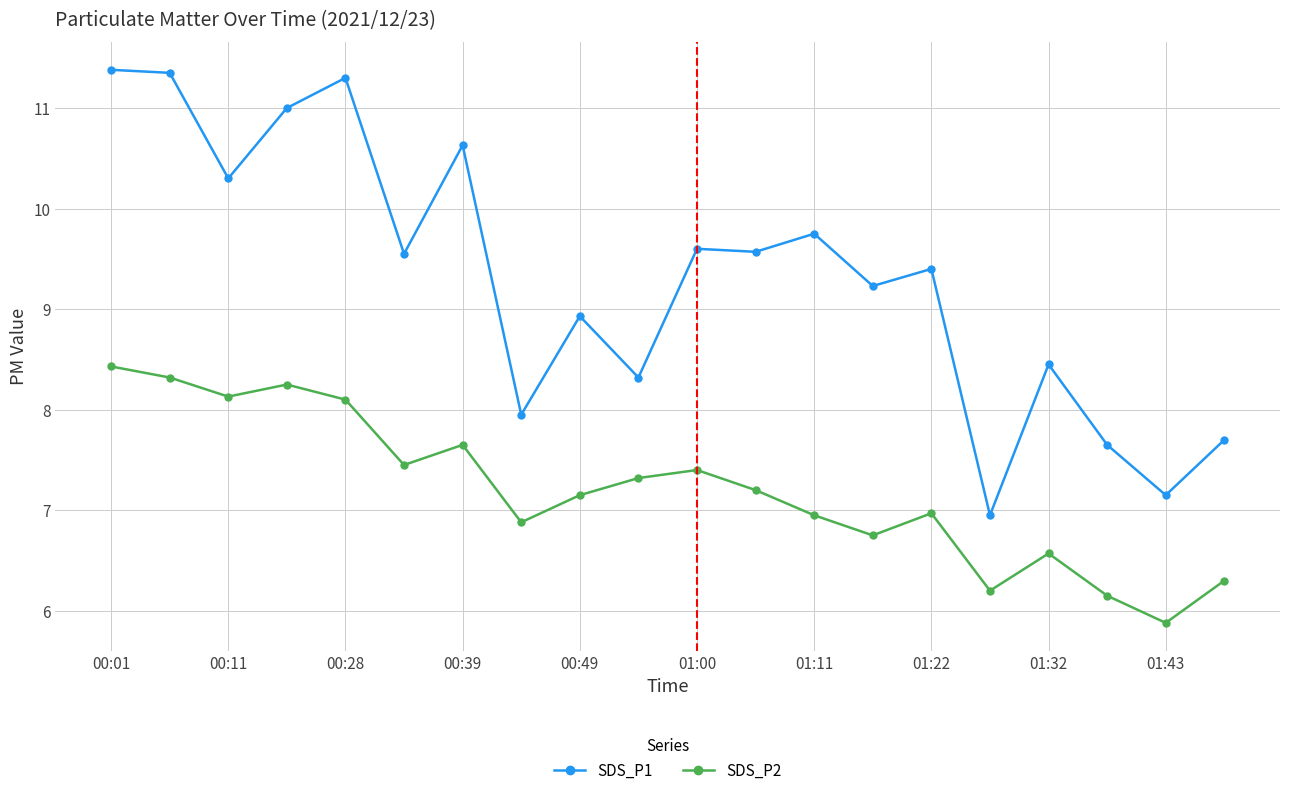

What is the value of the SDS_P1 point at the 3rd from the left?

10.3